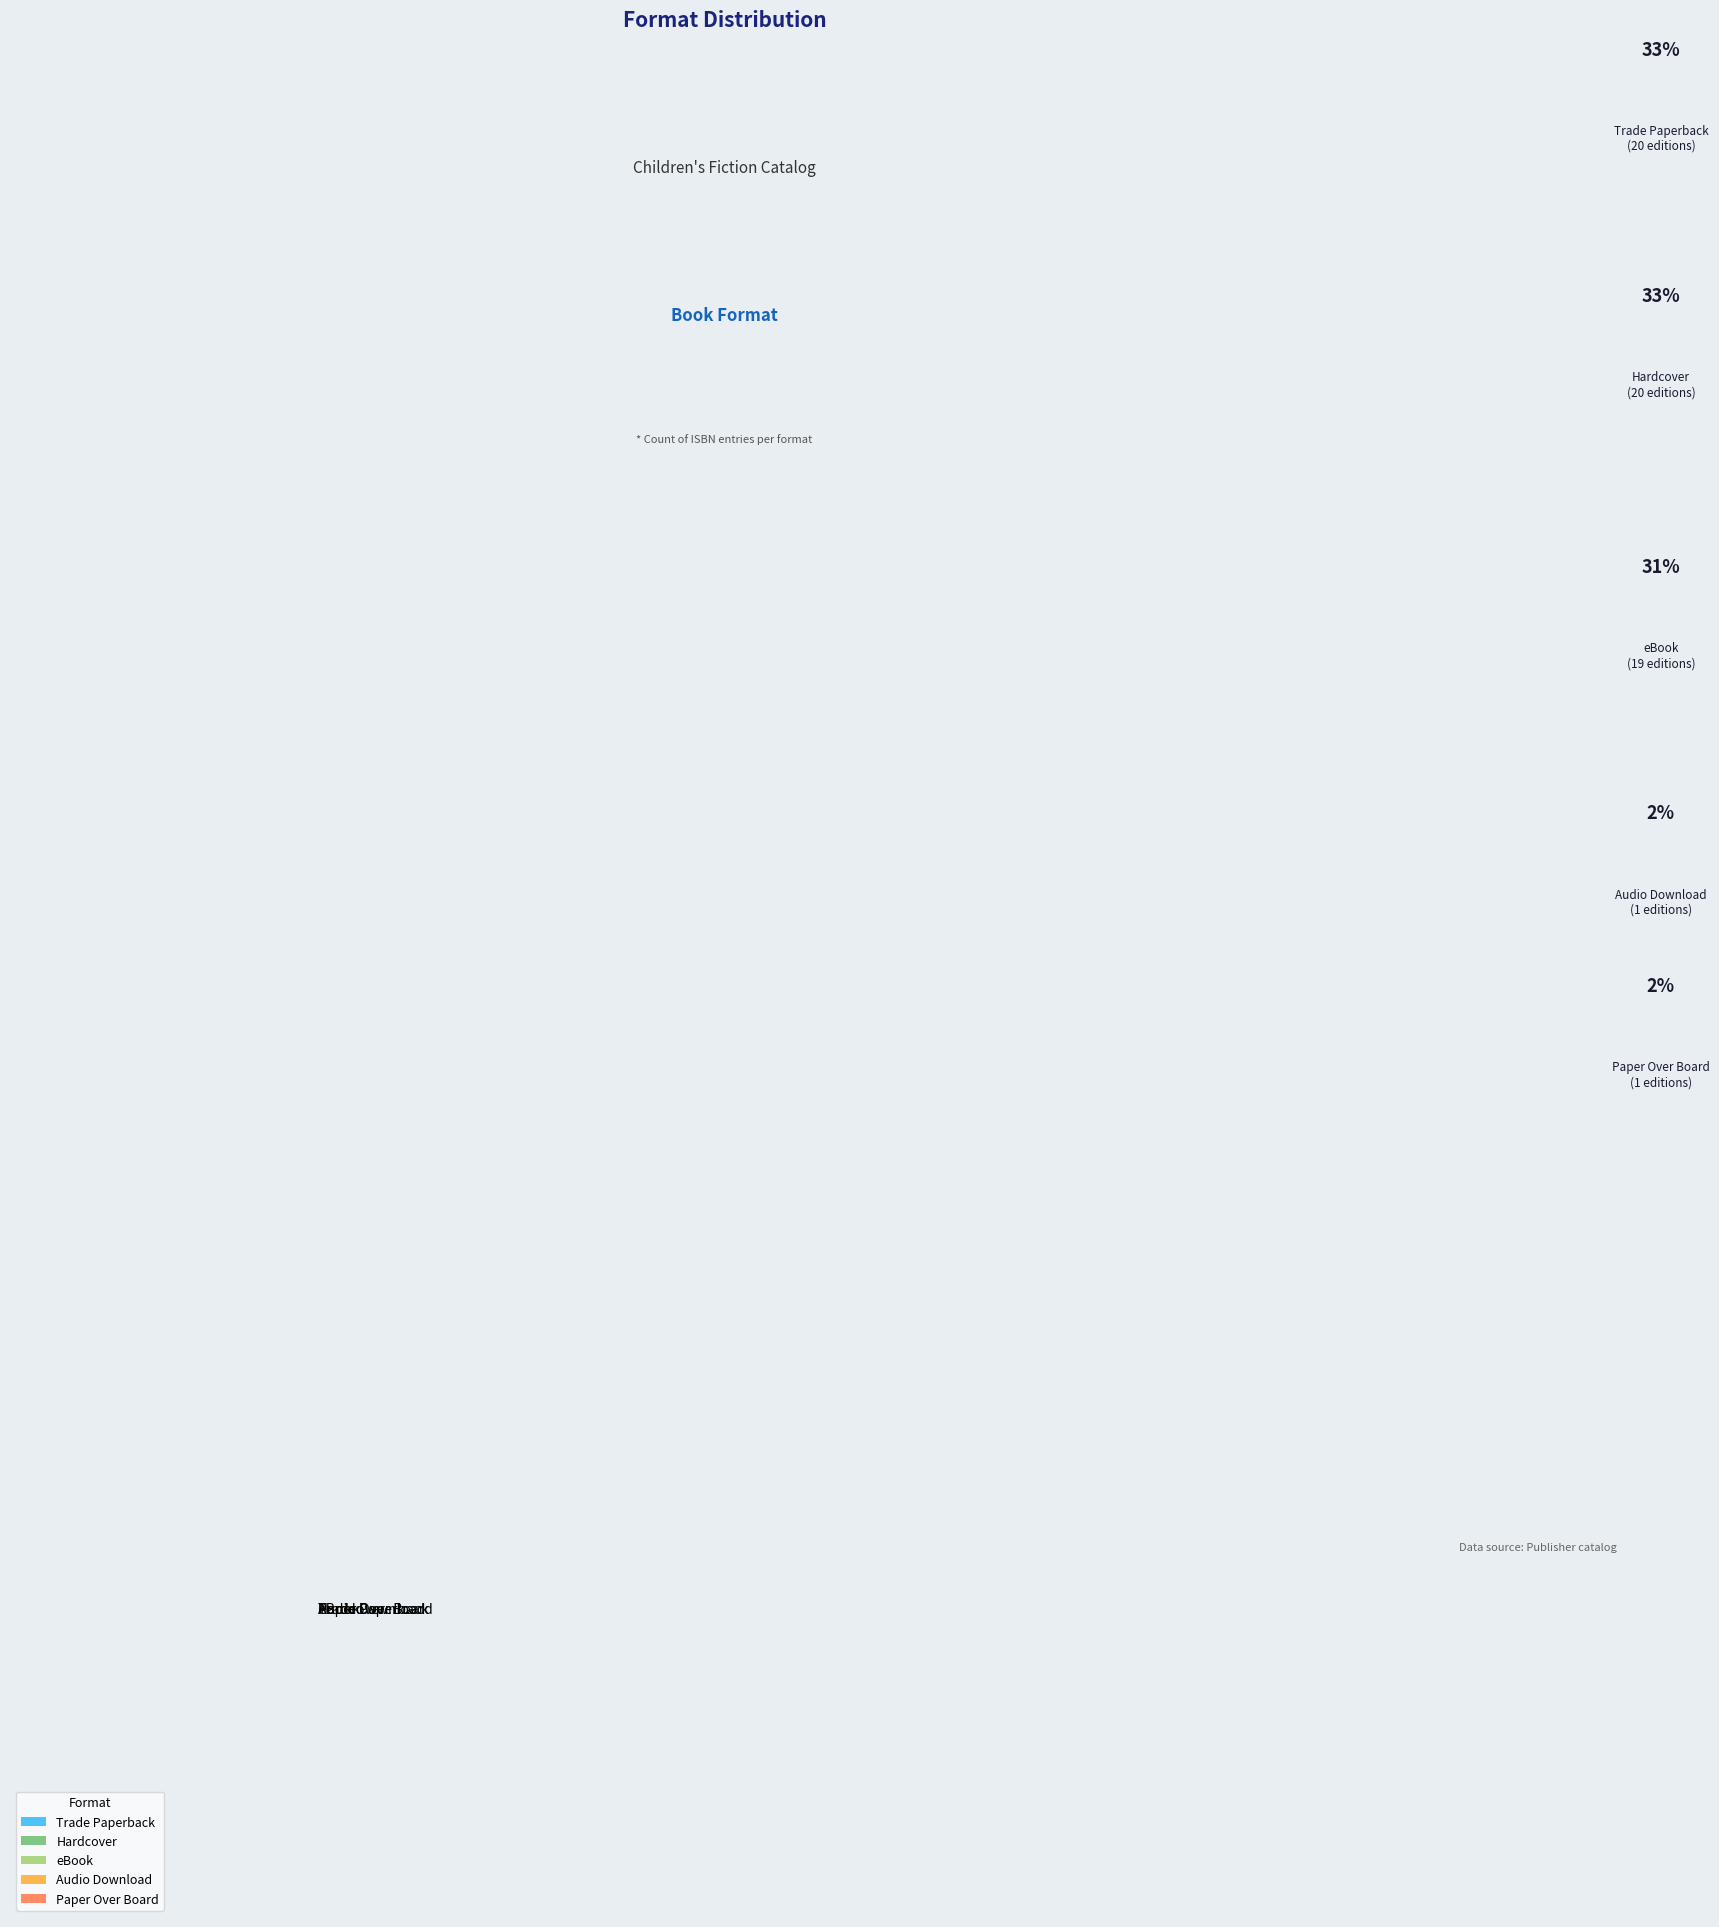

Between Paper Over Board and Trade Paperback, which is larger?

Trade Paperback